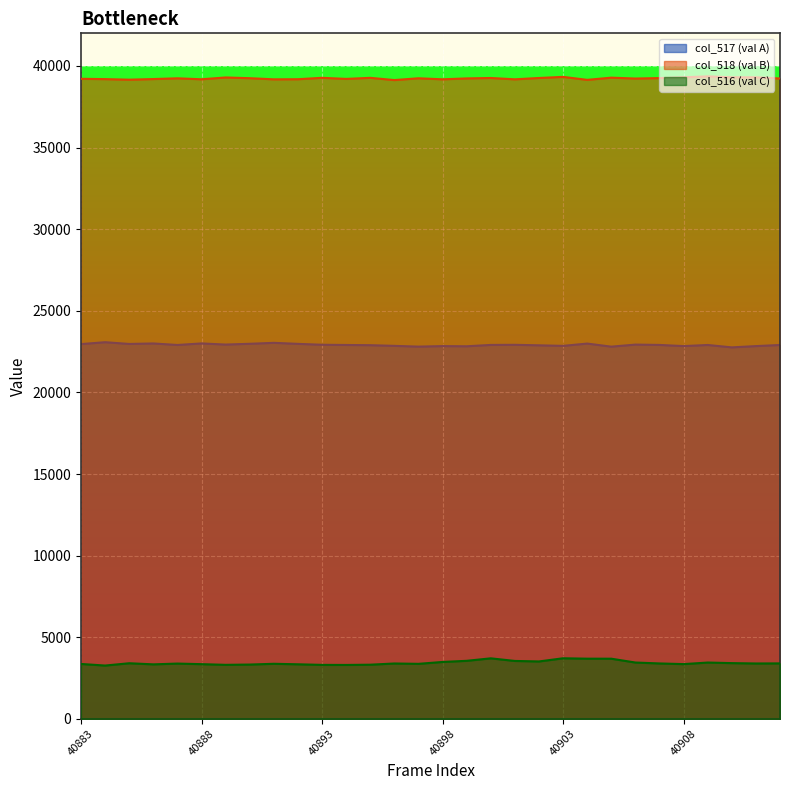

The col_517 series shows 12497 at 40887. True or false?

False